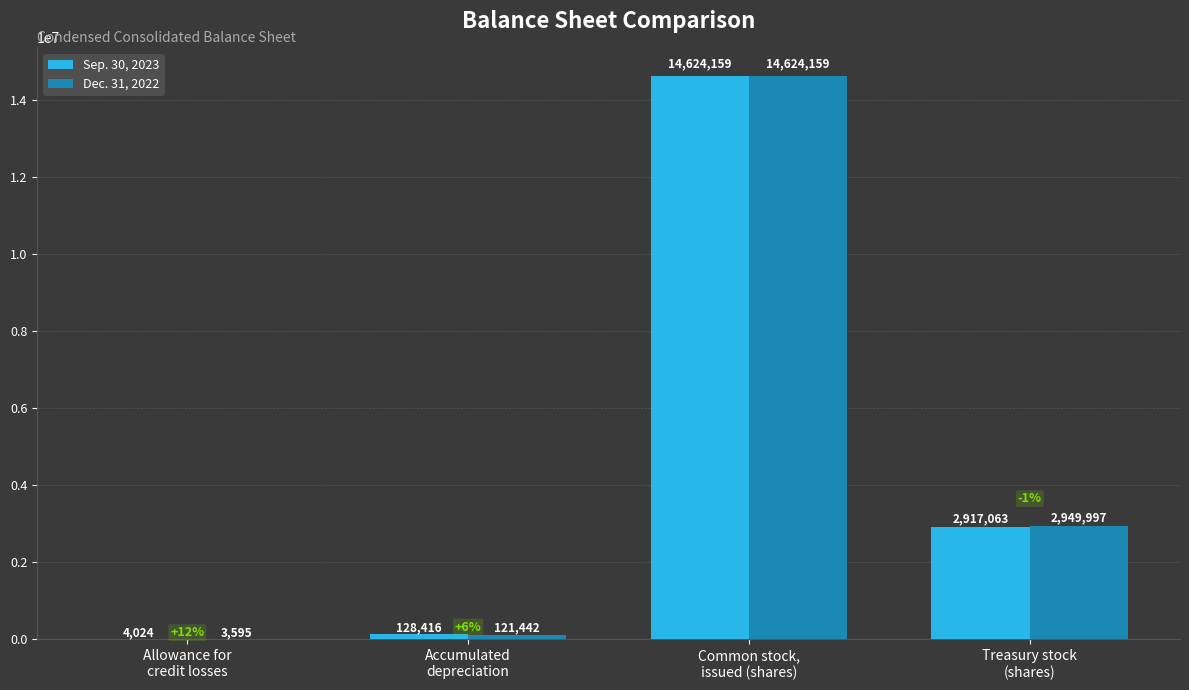

Which series changed the most between Allowance for
credit losses and Treasury stock
(shares)?

Dec. 31, 2022